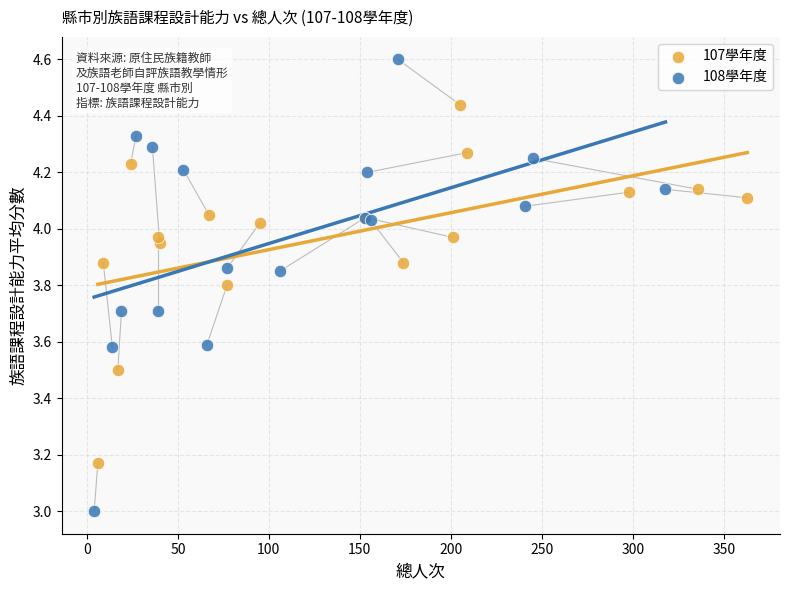

Which series reaches the maximum Y coordinate?

108學年度